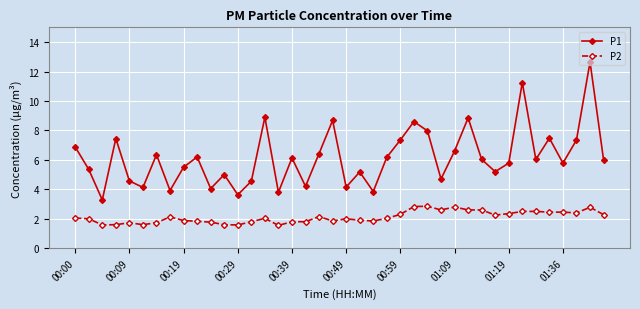

Rank the series by their average value, from highest to lowest.

P1, P2